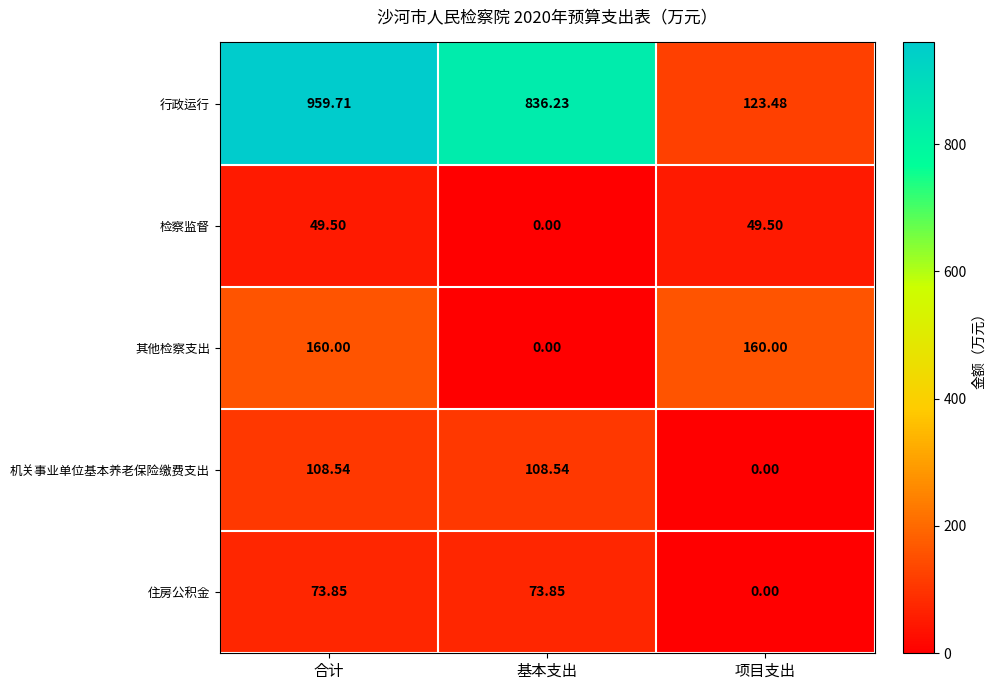

How many data points in 行政运行 are above 836?

2